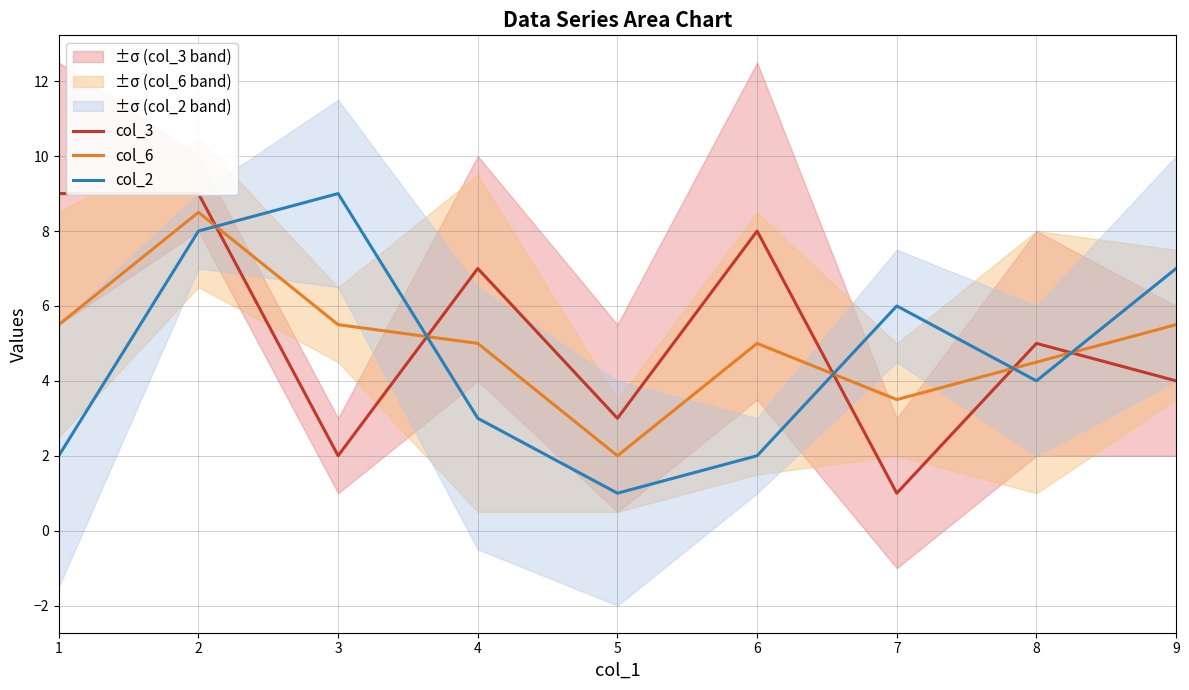

At which label is col_2 closest to 5?

7